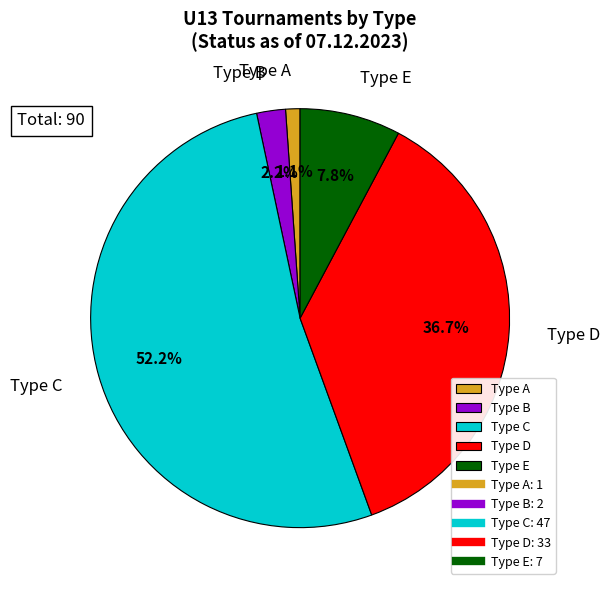

Is the sum of Type C and Type E greater than half?

Yes